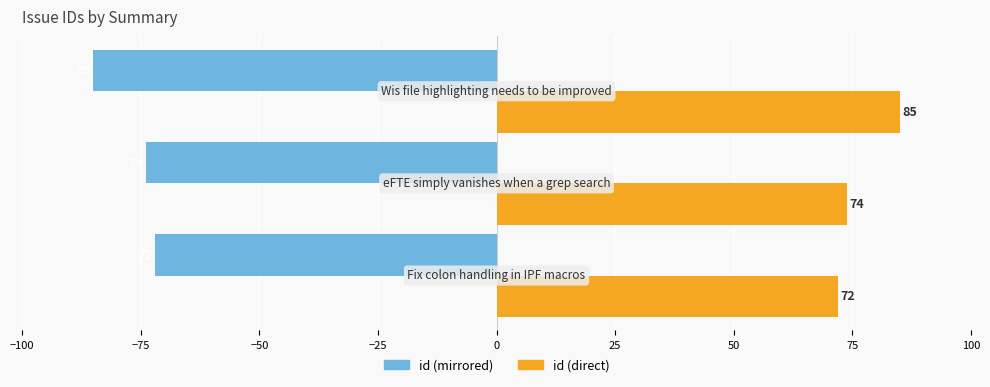

What is the greatest value displayed?

85